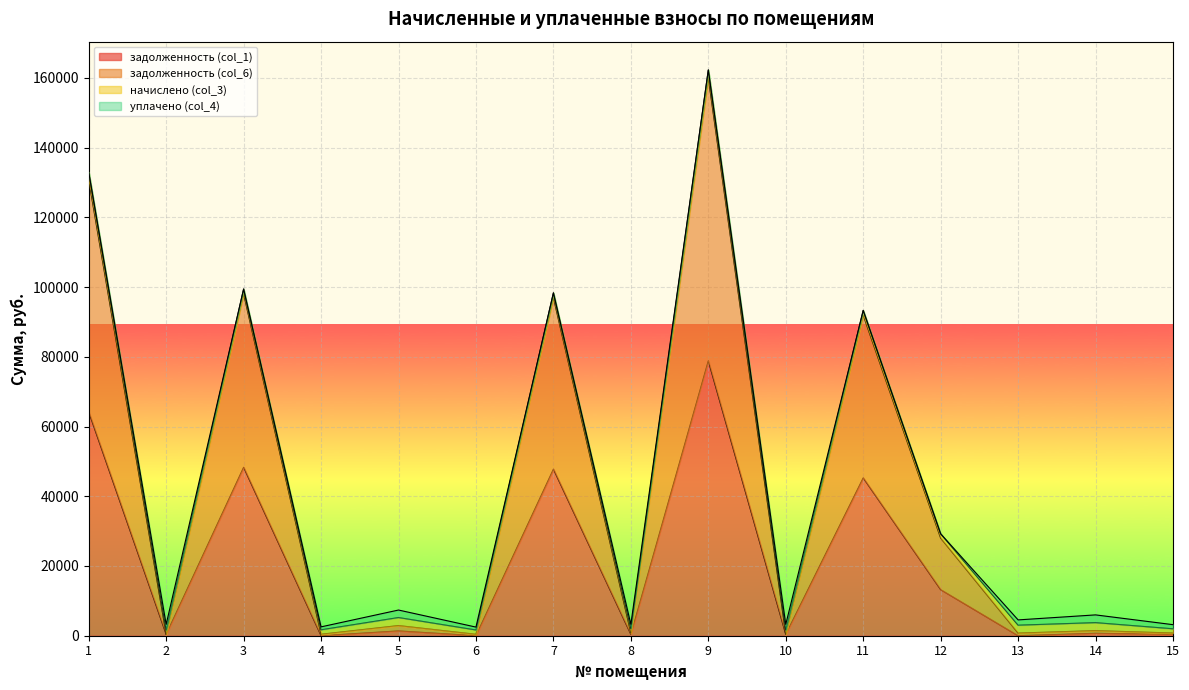

At which category is the sum across all series the highest?

9